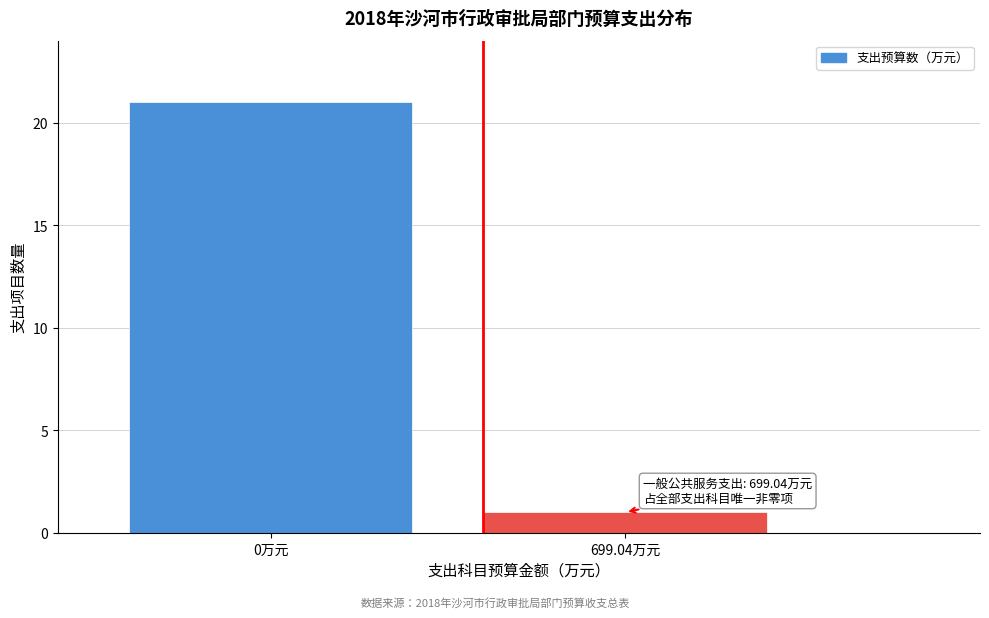

Reading left to right, what are all the values shown in this chart?

21	1